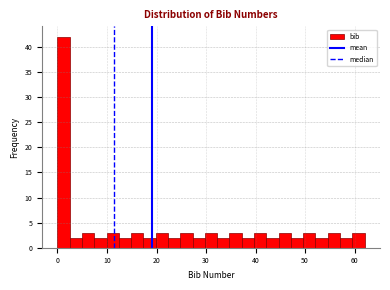

Read against the x-axis, roughly where is the centre of the tallest bar?

1